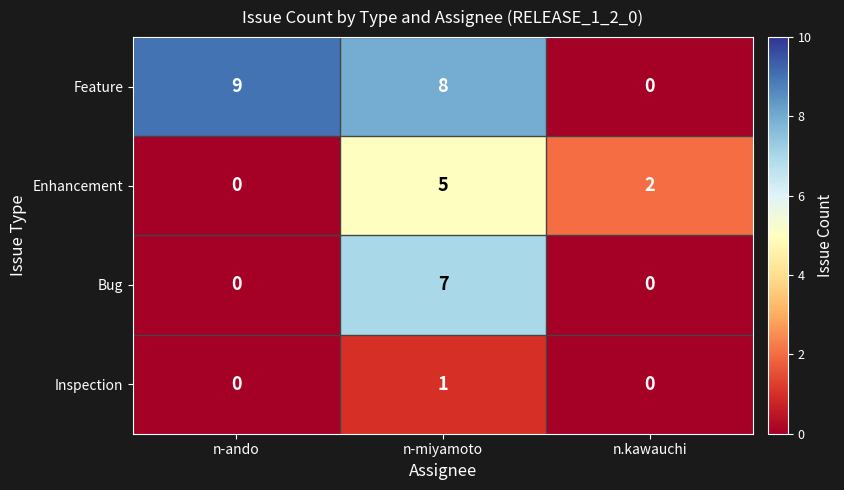

True or false: Enhancement has a value of 0 at n-ando.

True